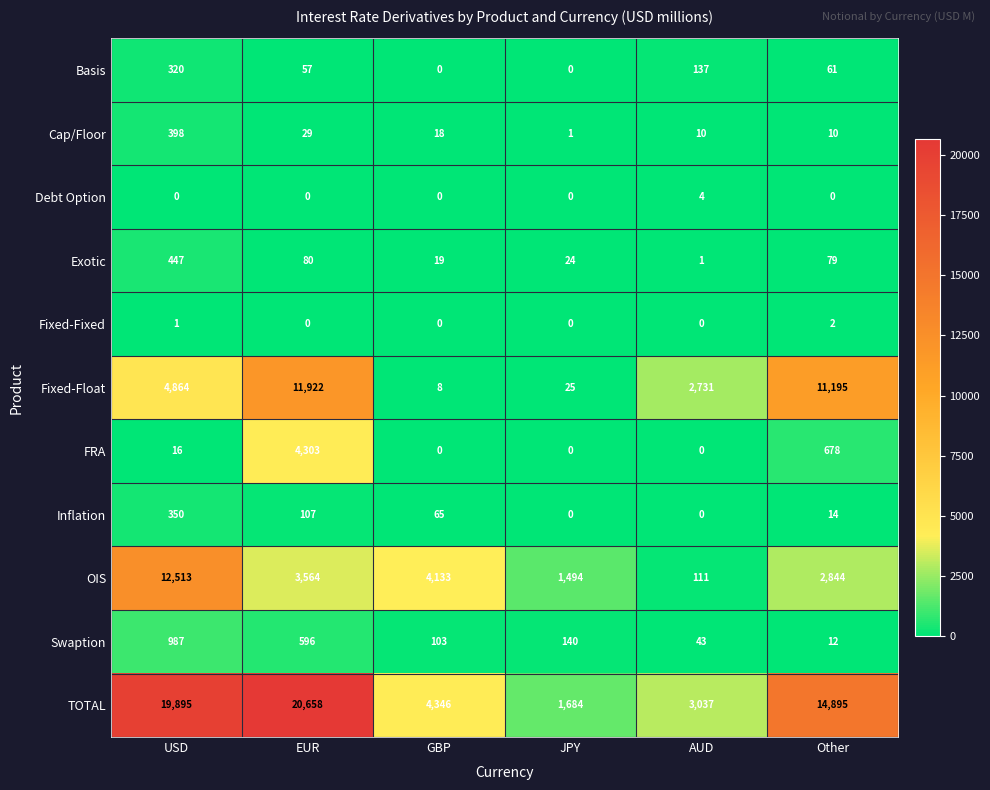

The value of Swaption at EUR is 596. True or false?

True